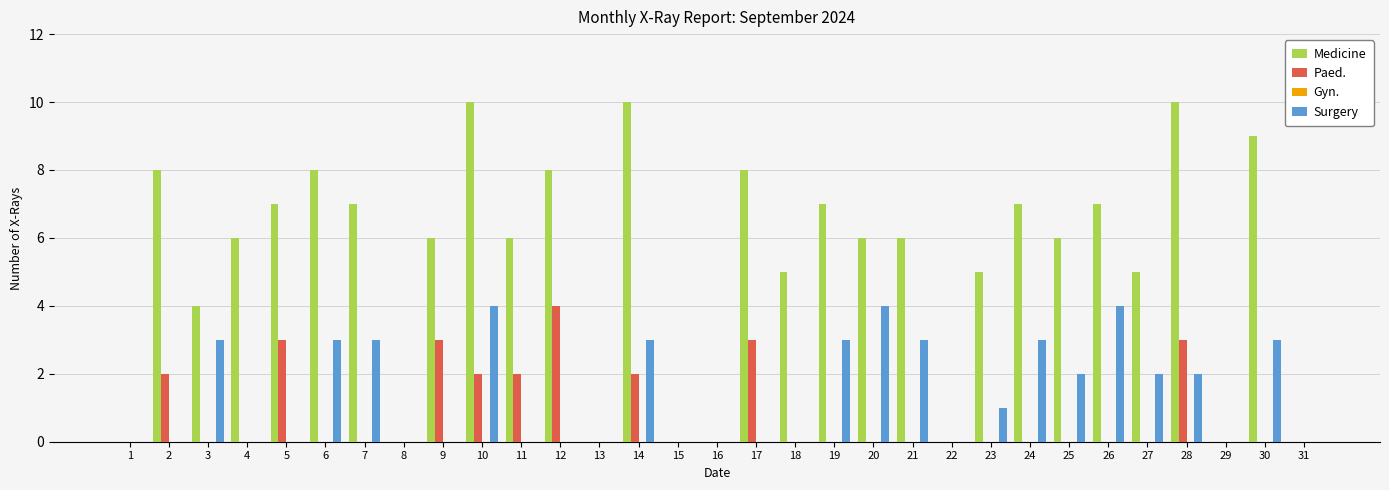

True or false: Medicine has a value of 4 at 26.

False